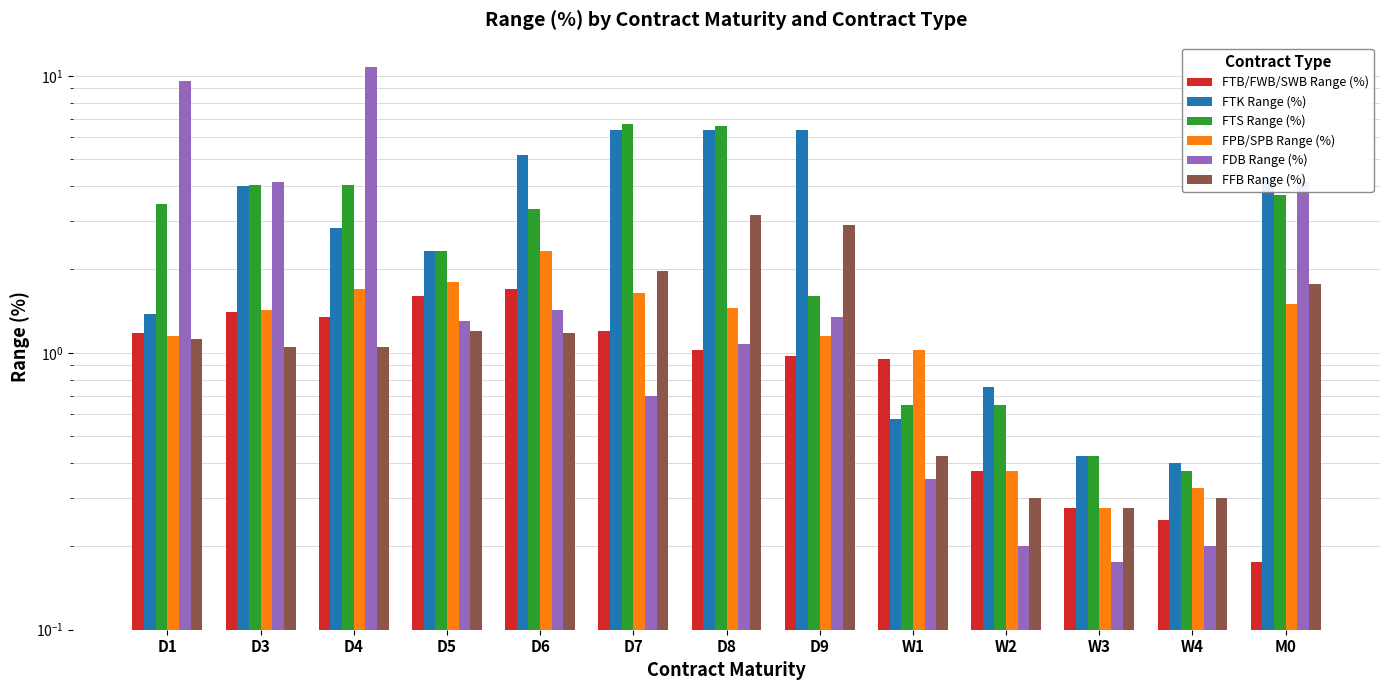

Which series changed the most between D1 and D7?

FDB Range (%)